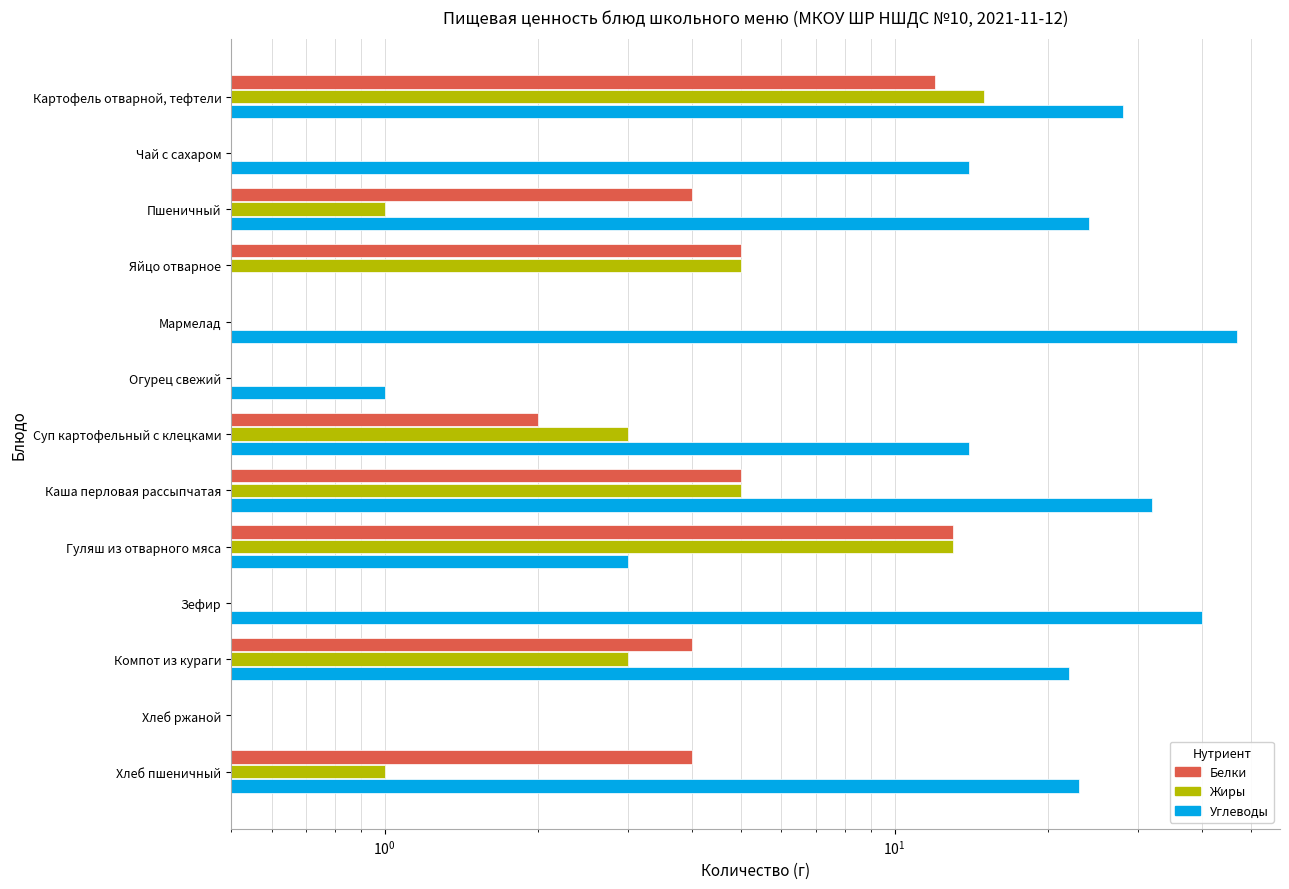

What is the average value of the Углеводы series?

19